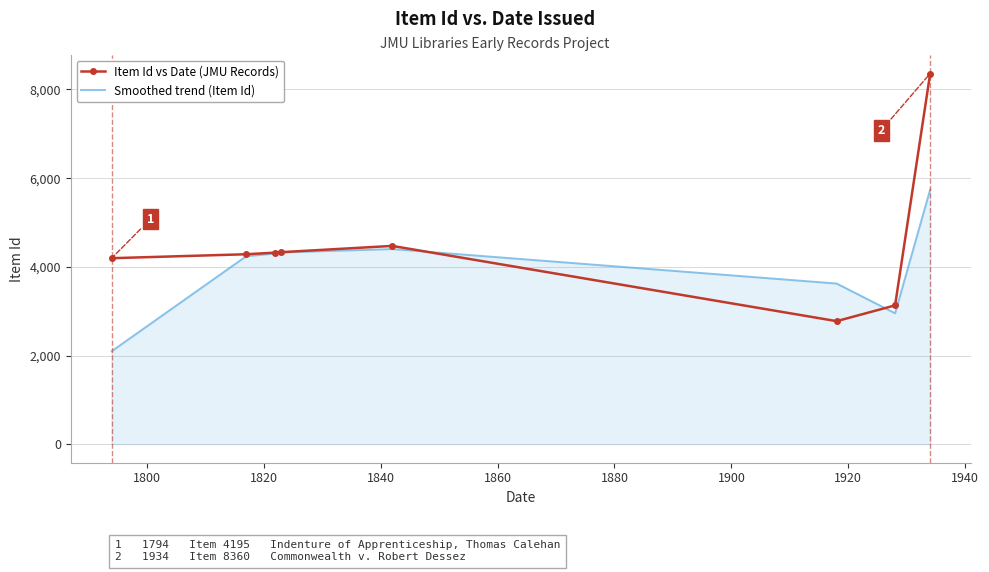

What is the difference between the maximum and second lowest values in the Smoothed trend (Item Id) series?

2792.5